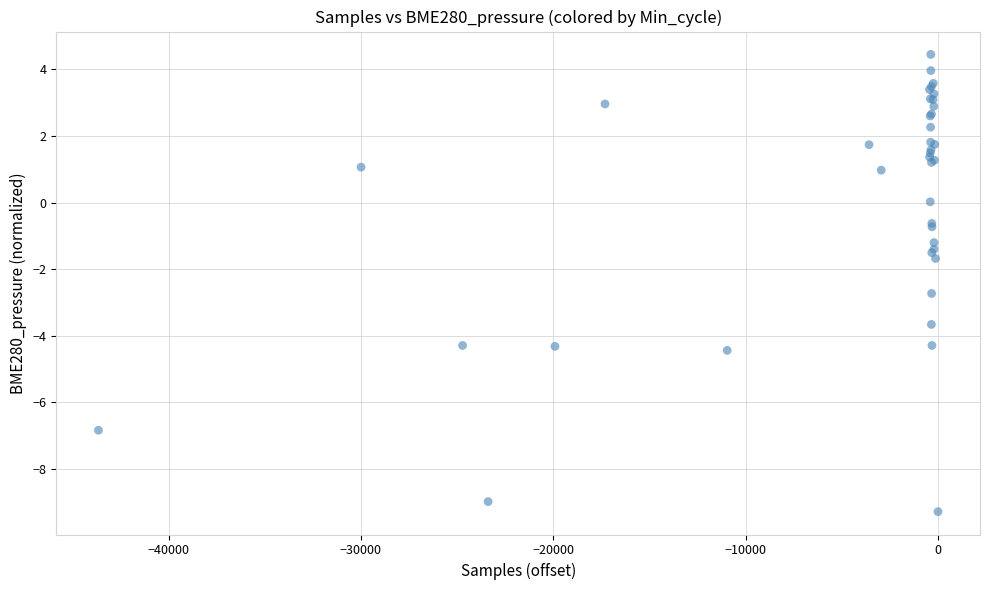

What Y value in the scatter plot is closest to -2?

-1.7